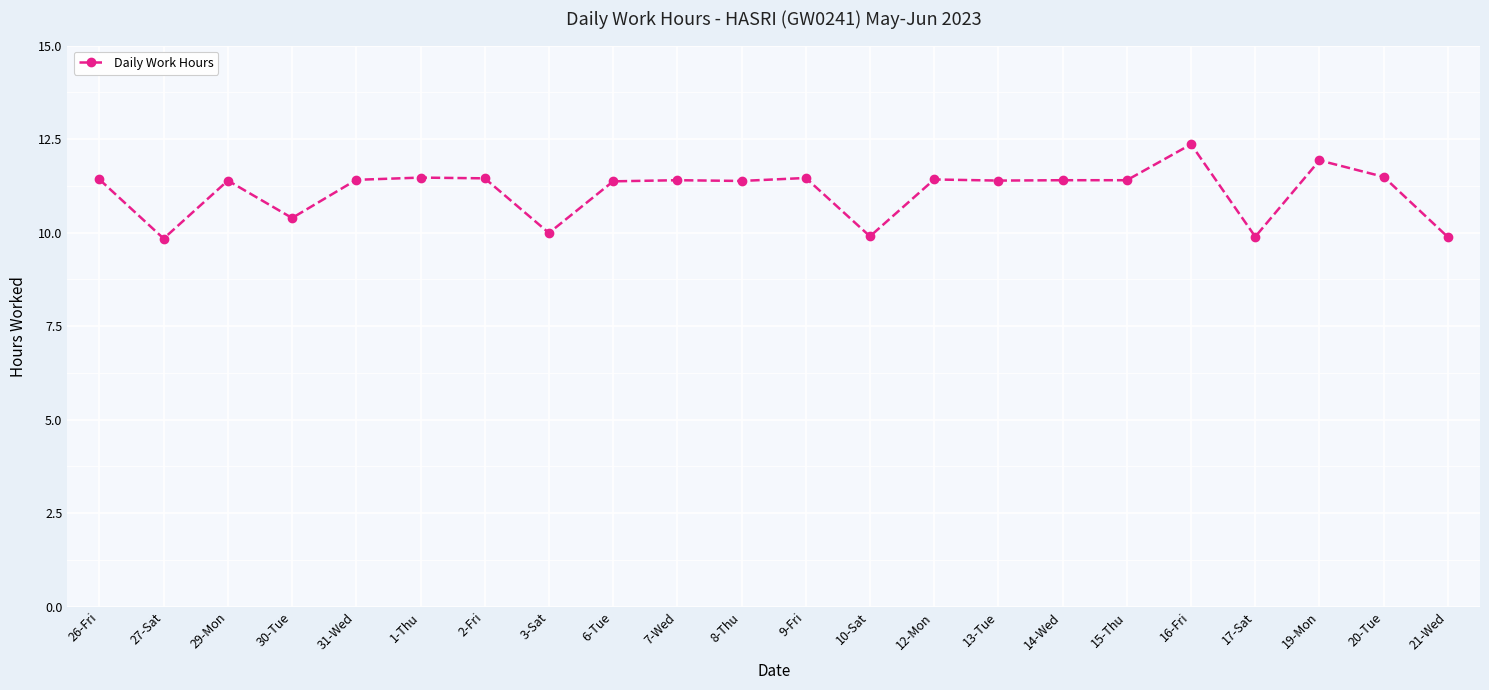

What is the maximum value shown in the chart?

12.4